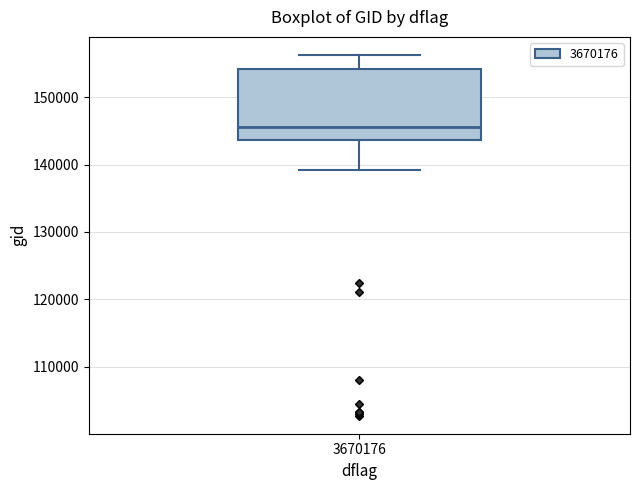

Where does the upper whisker of the box at x = 3670176 end on the y-axis? The values are not printed on the chart, so give them approximately, as read against the axis.

156000